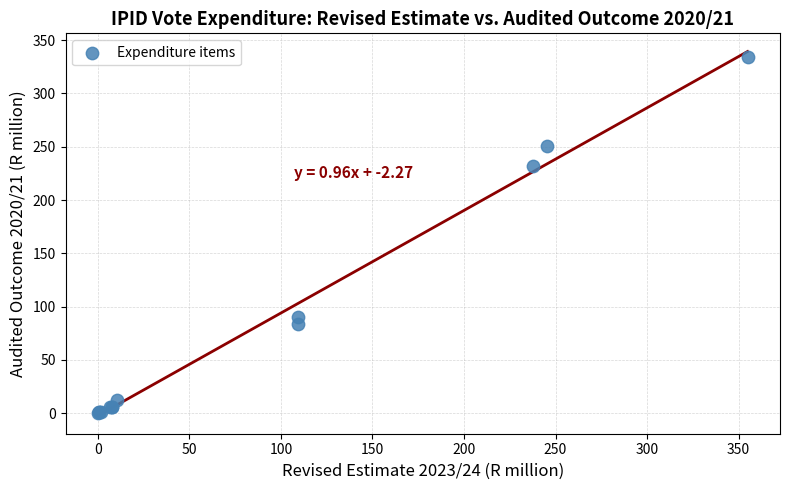

What Y value in the scatter plot is closest to 166?

232.3